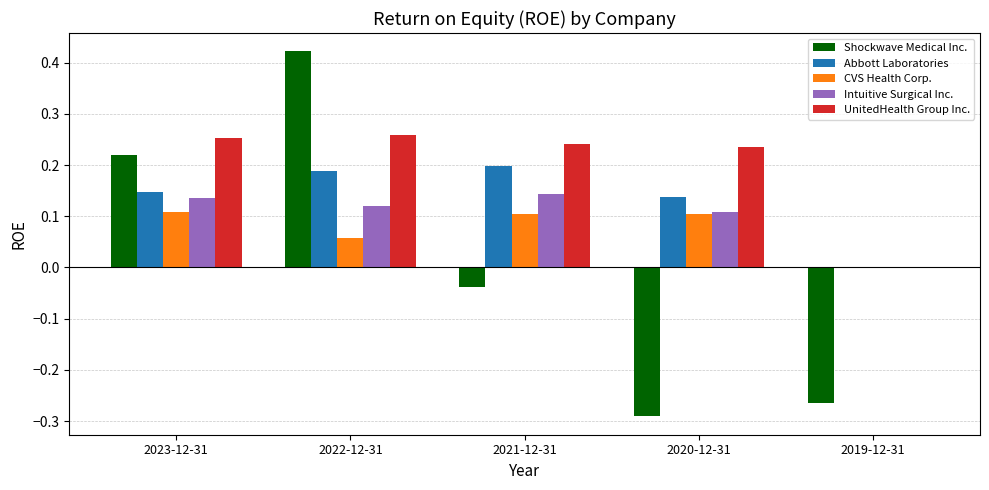

At which label is CVS Health Corp. closest to 0?

2019-12-31